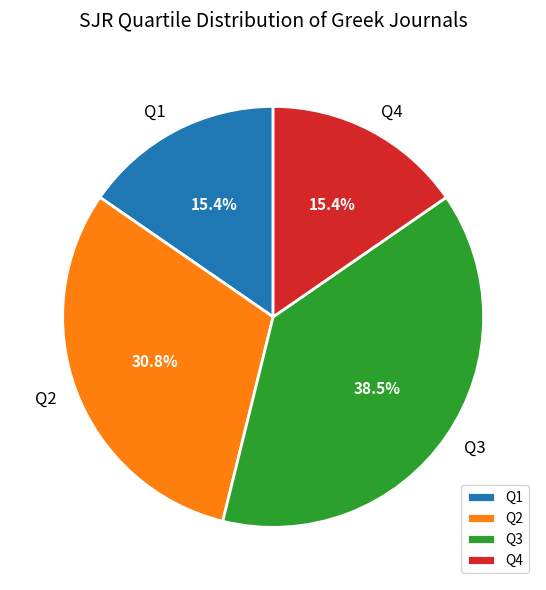

The Q1 slice represents 15% of the pie. True or false?

True